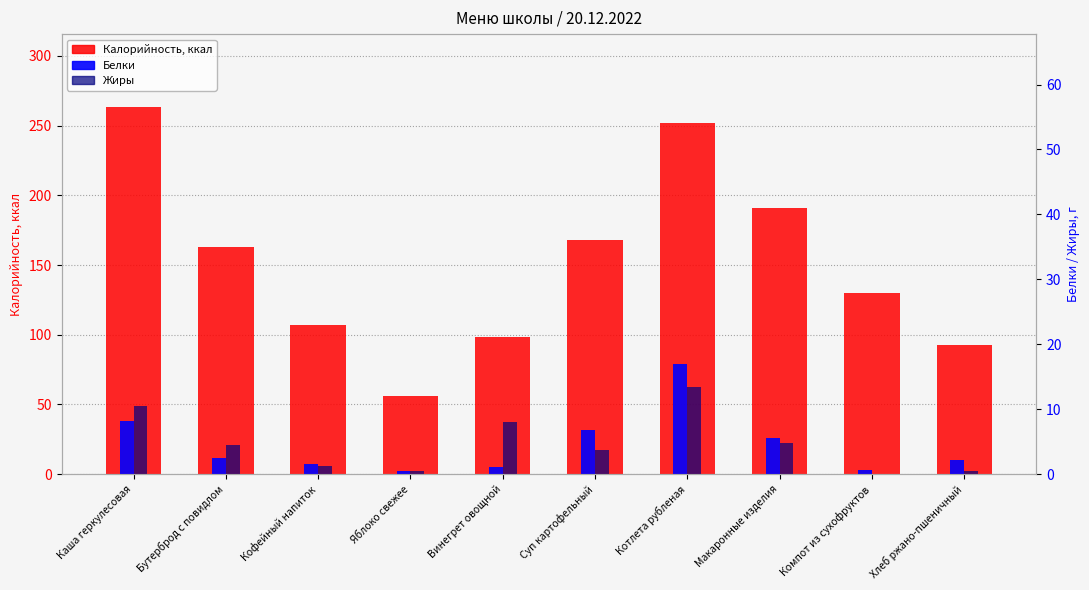

How many values in the Калорийность, ккал series exceed 163?

5